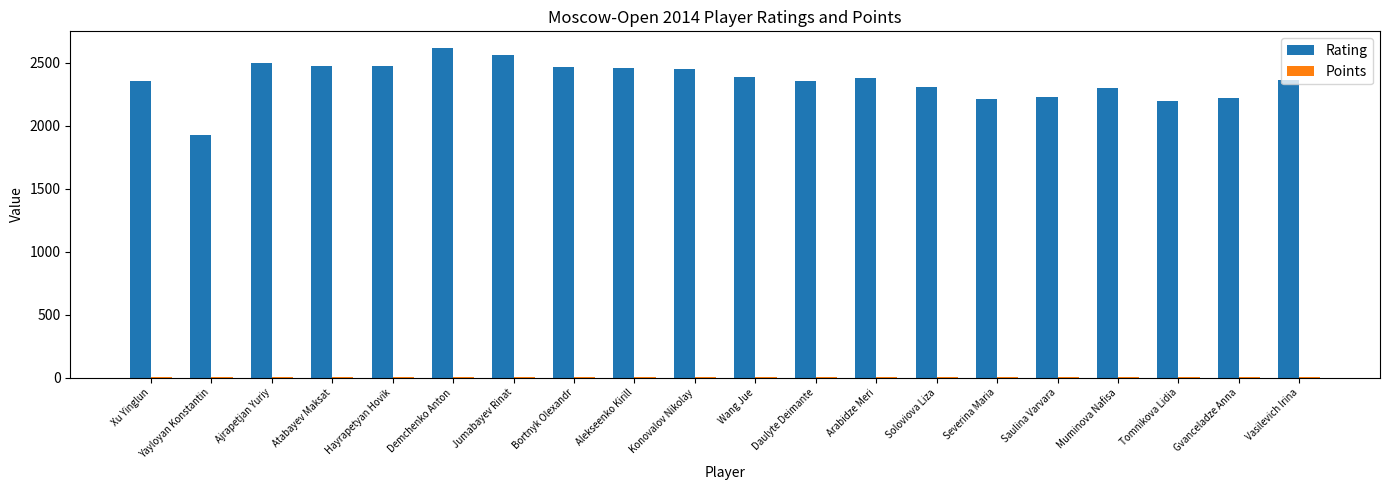

What is the greatest value displayed?

2617.0